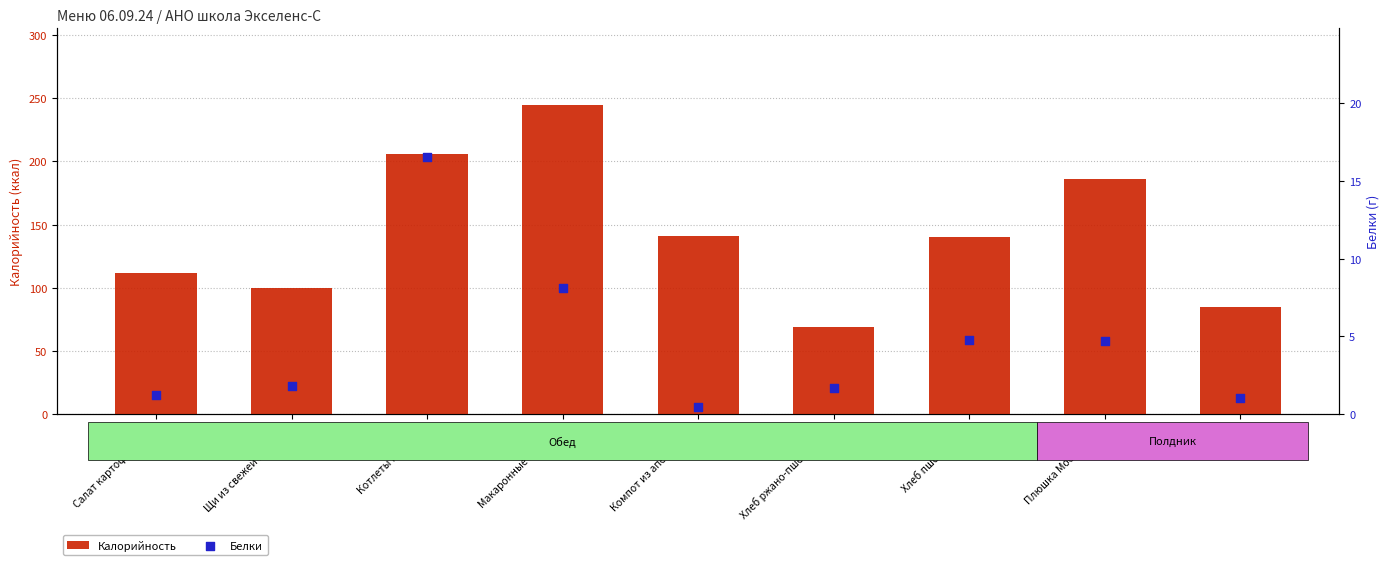

At which category is the sum across all series the highest?

Макаронные изделия